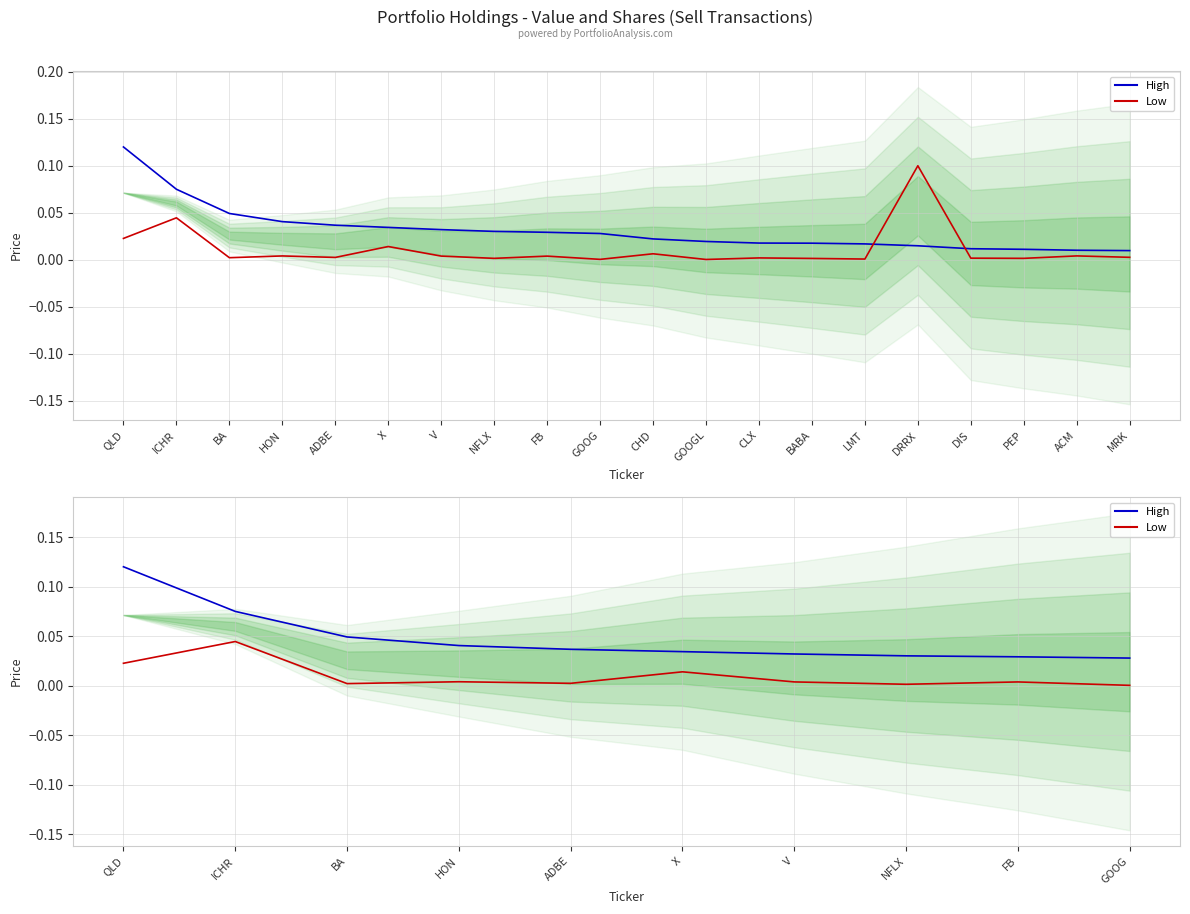

Does the chart display data point markers on the line(s)?

No